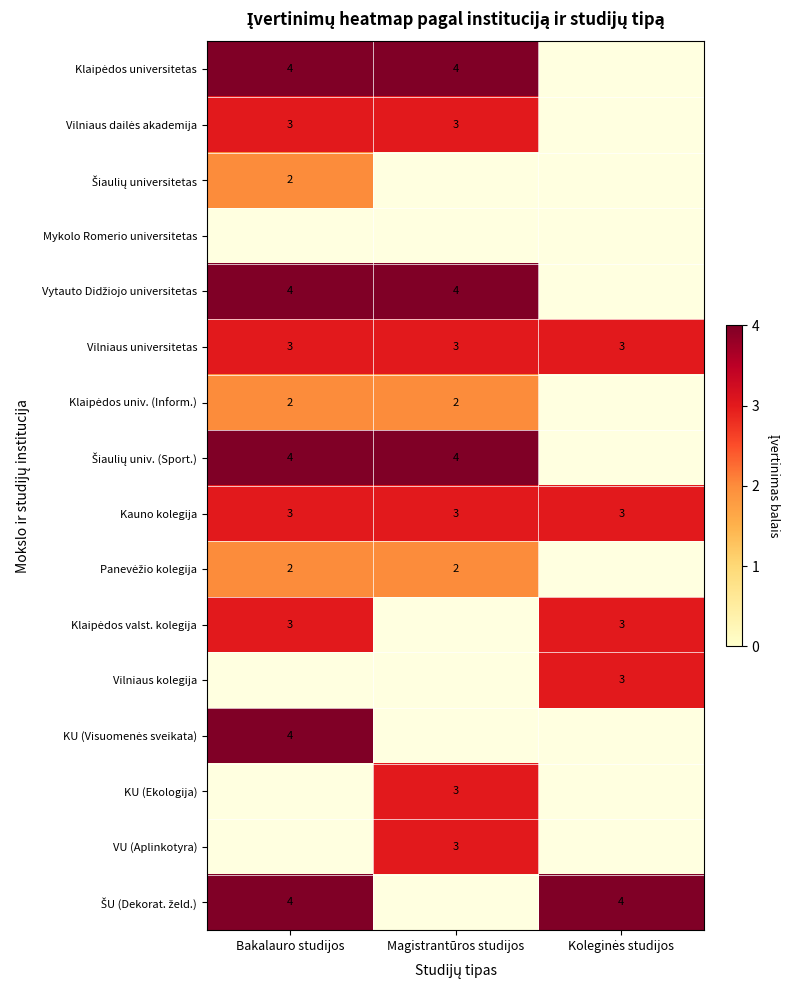

True or false: Kauno kolegija has a value of 4 at Bakalauro studijos.

False